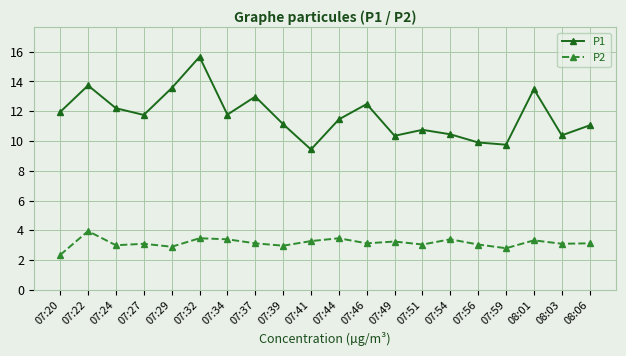

Is the value of P2 at 07:22 greater than the value of P1 at 07:37?

No